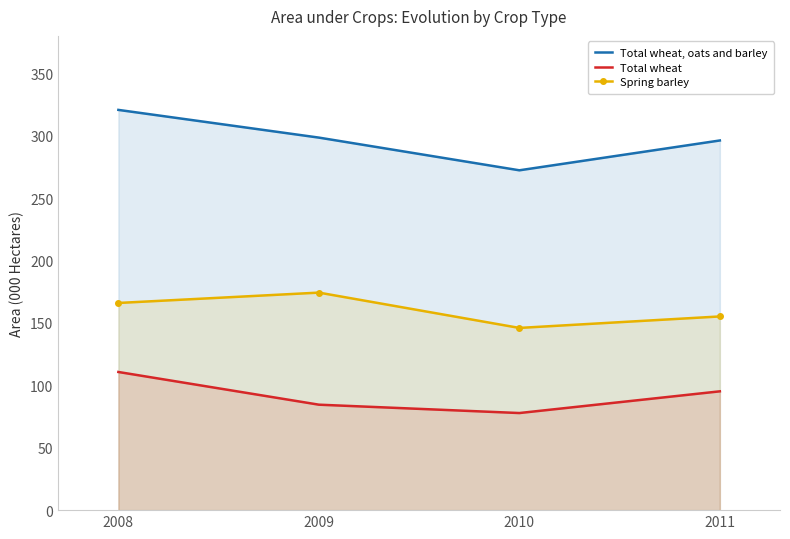

Rank the series at 2010 from highest to lowest value.

Total wheat, oats and barley, Spring barley, Total wheat